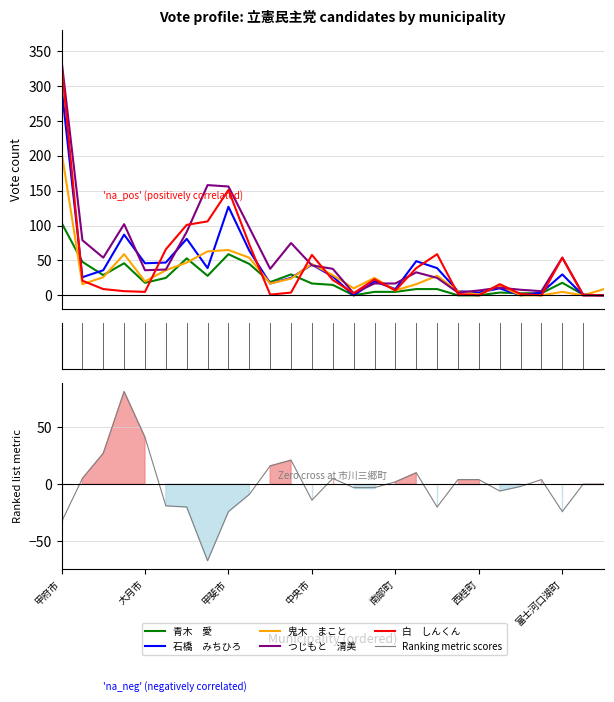

How many values in the Ranking metric scores series are below 0?

13